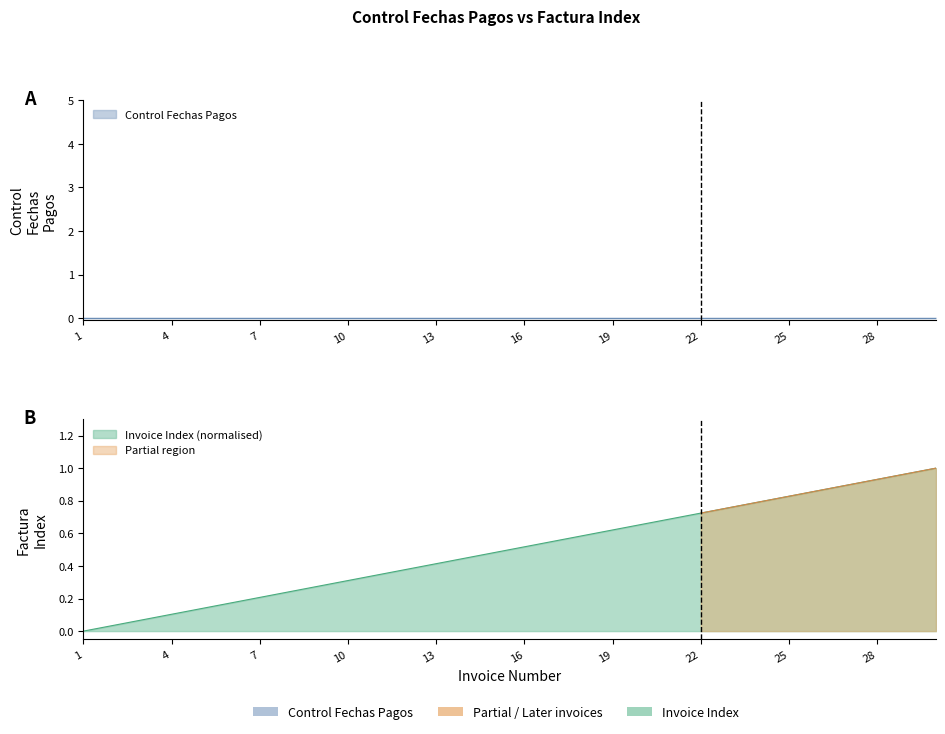

Is it true that the value at 30 is 1.0?

True